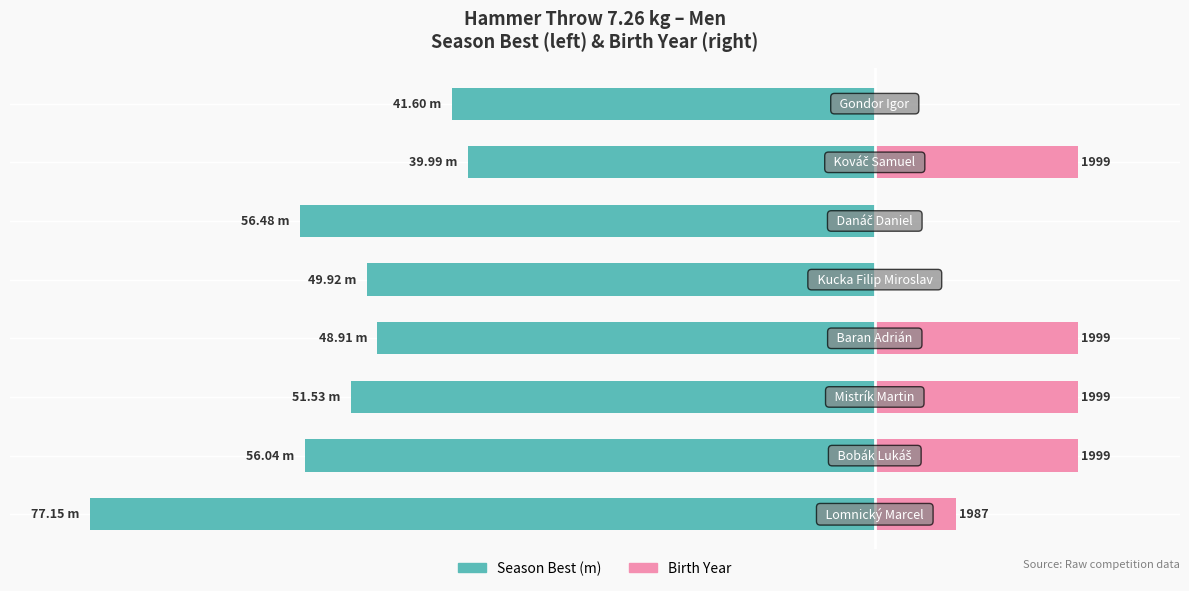

How many bars are there in each group?

2